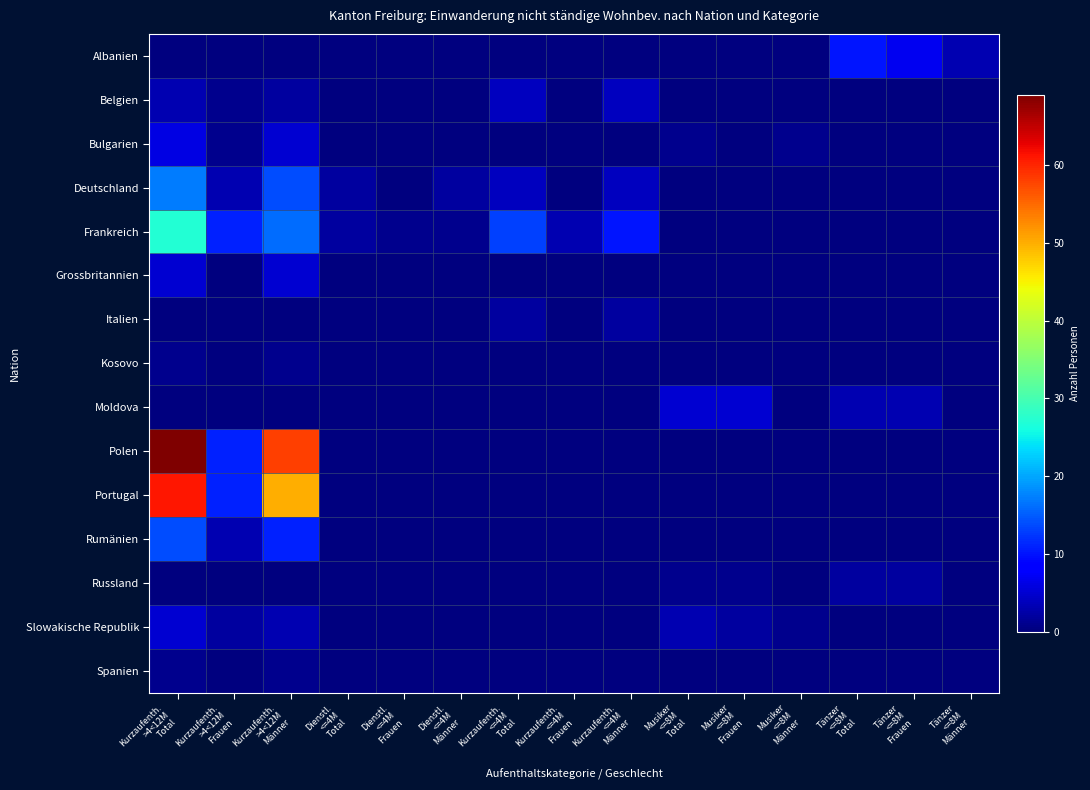

What is the difference between the highest and lowest values at Kurzaufenth.
<=4M
Männer?

10